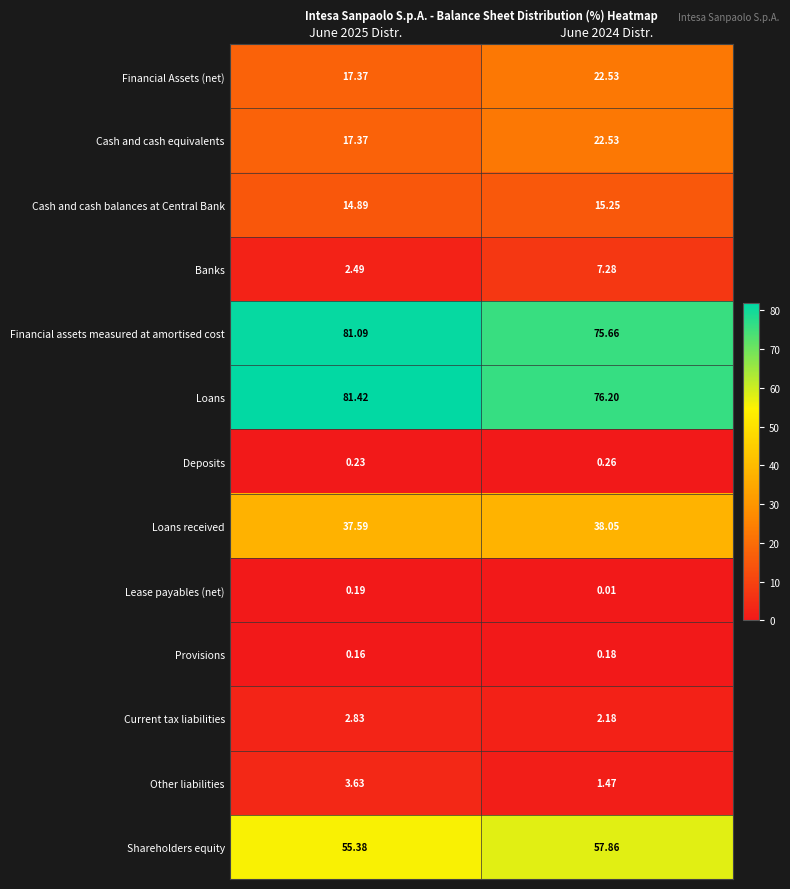

Which series has the widest spread of values?

Financial assets measured at amortised cost